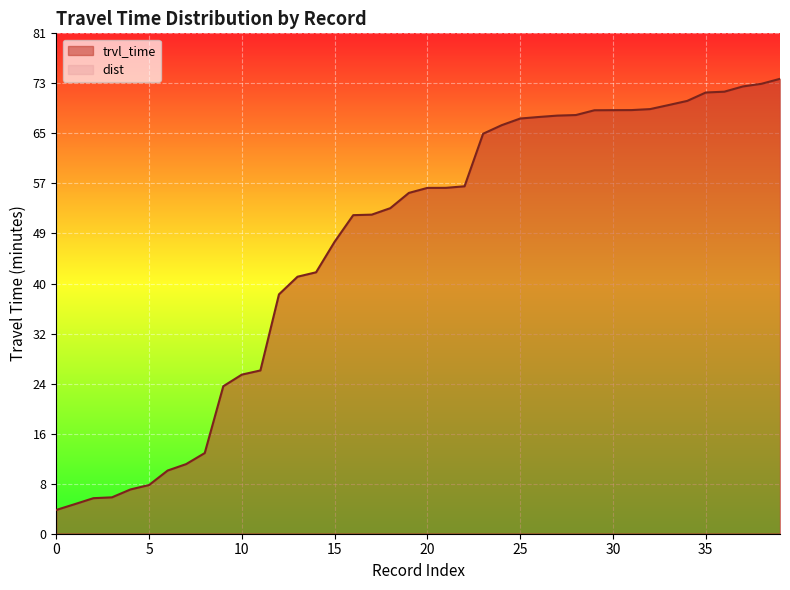

Which series has the widest spread of values?

trvl_time